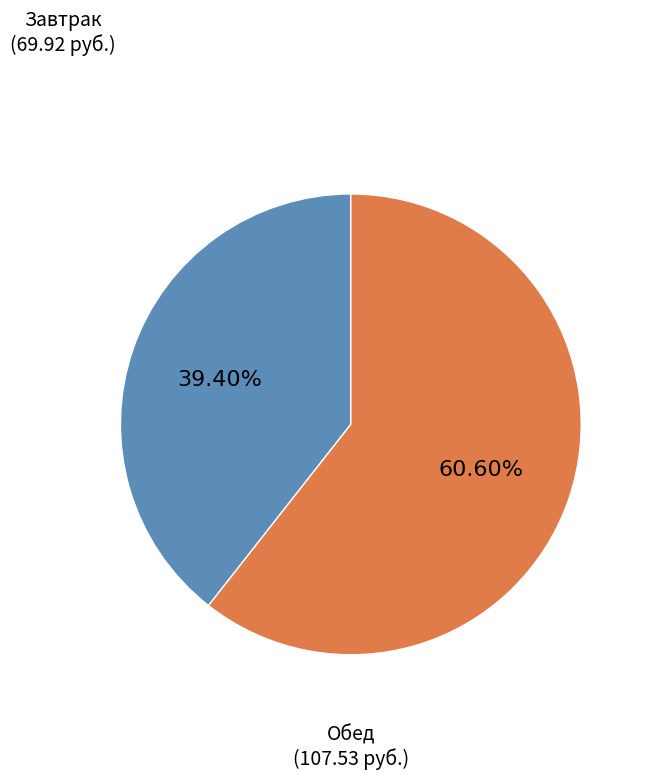

Count the number of slices in the pie.

2